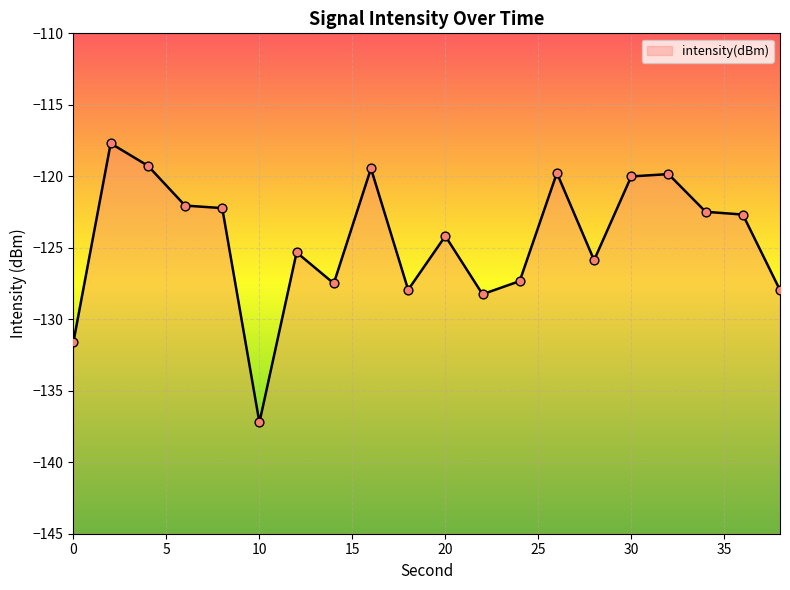

What is the change in value from 2 to 4?

-1.6